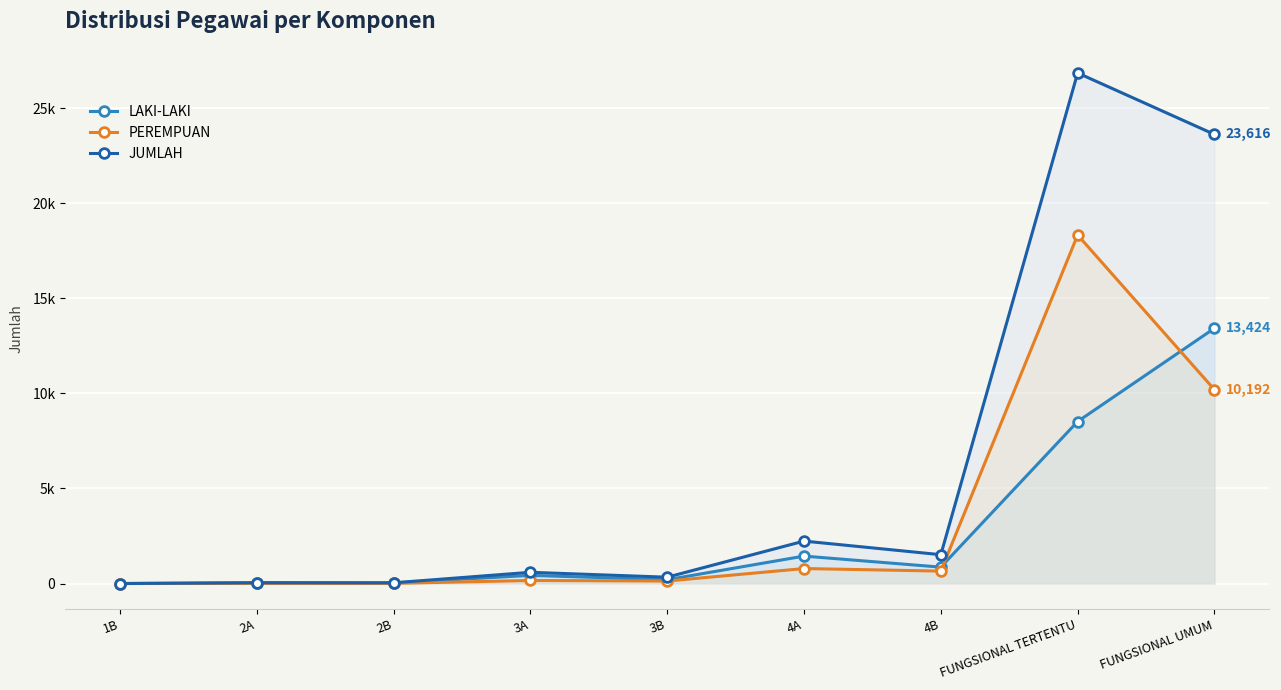

Between 2A and 4B, which series saw the biggest shift?

JUMLAH